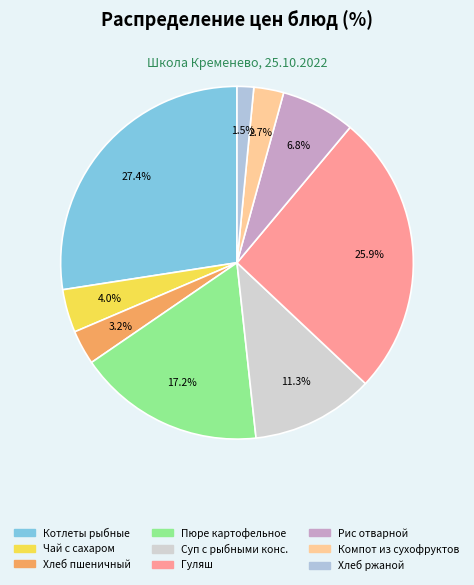

Count the number of slices in the pie.

9